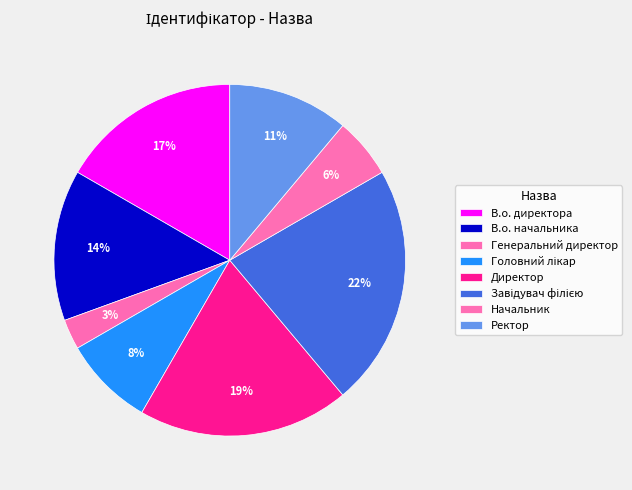

Is there any slice that represents more than half of the pie?

No